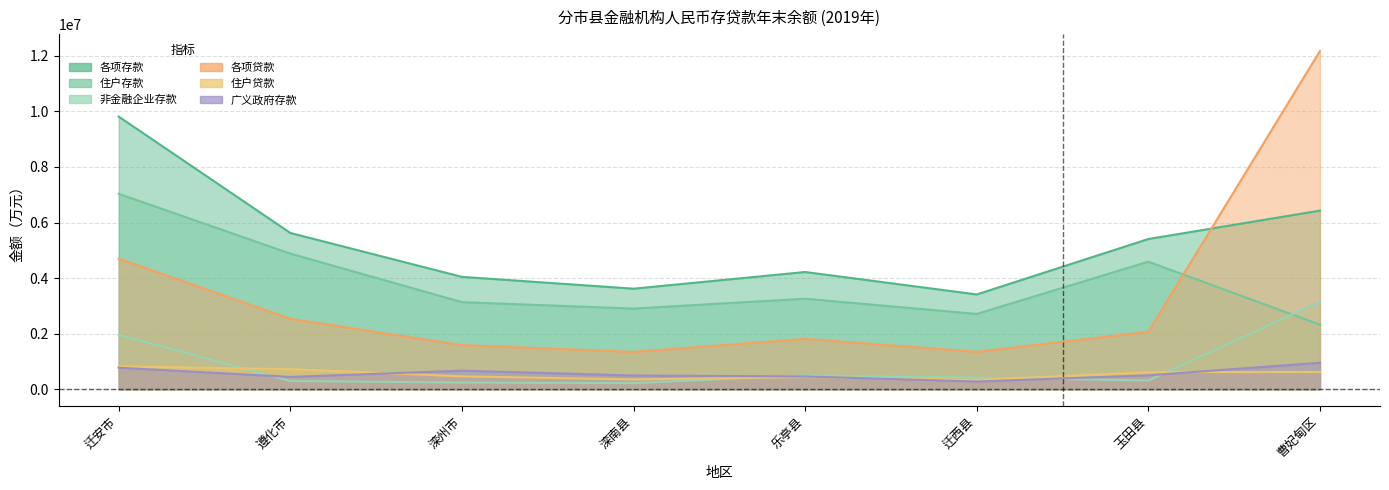

List the series in order of their peak value, lowest first.

住户贷款, 广义政府存款, 非金融企业存款, 住户存款, 各项存款, 各项贷款